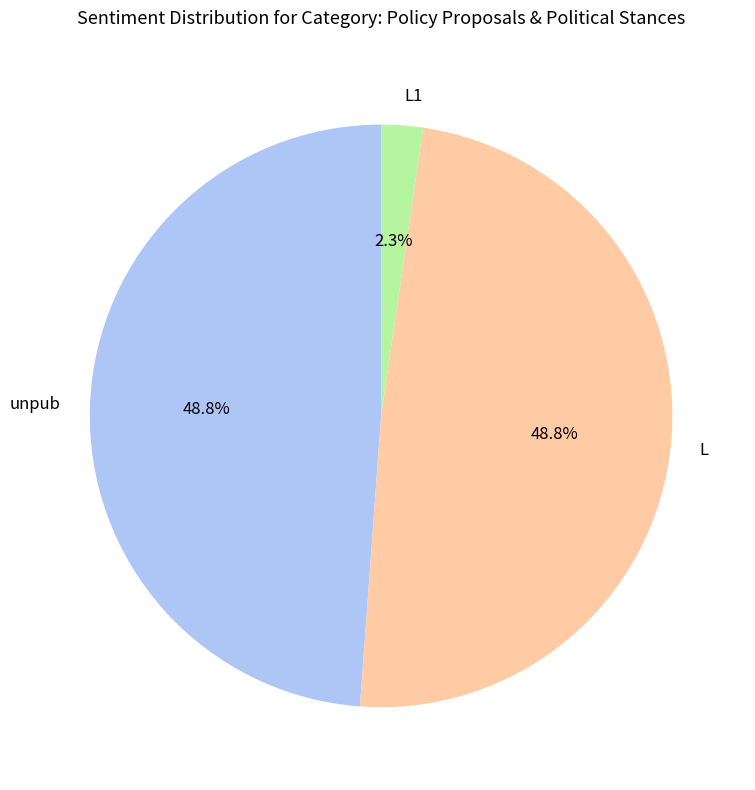

What portion of the pie excludes unpub?

51.2%